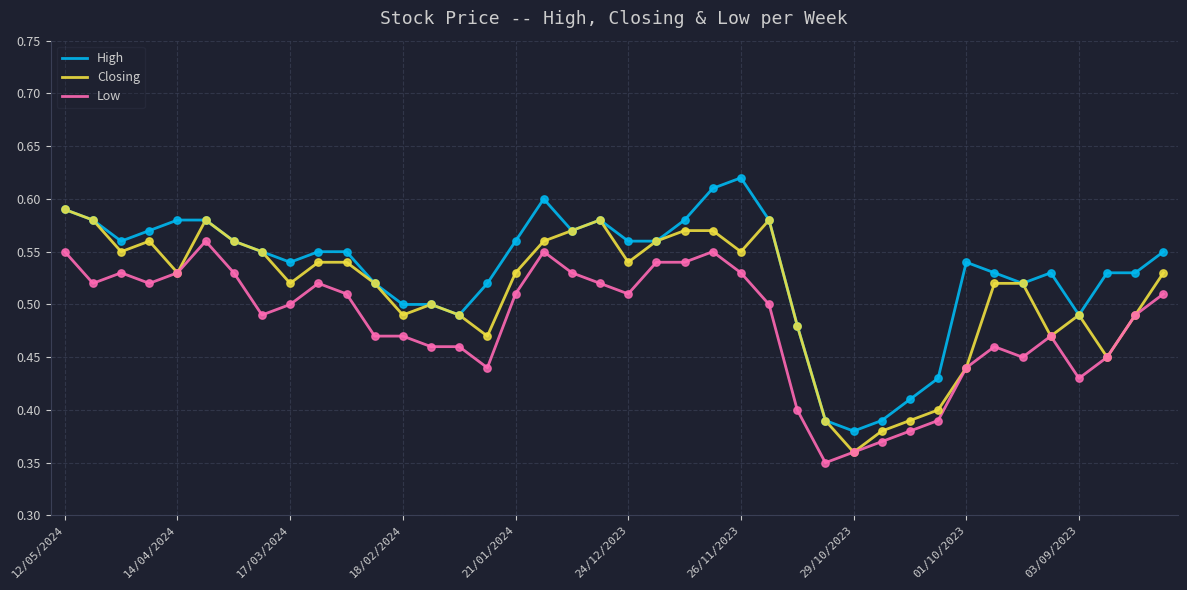

Which series has the largest total across all categories?

High